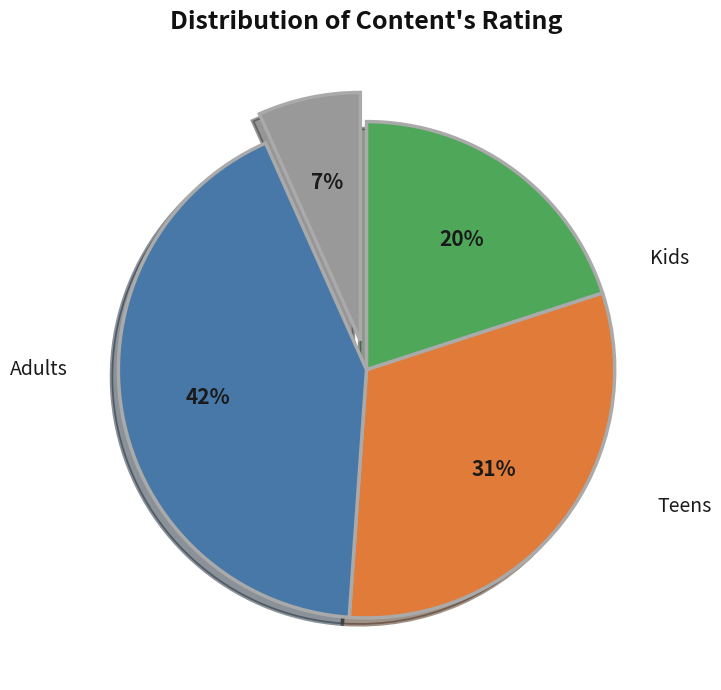

Is there a majority slice in this chart?

No